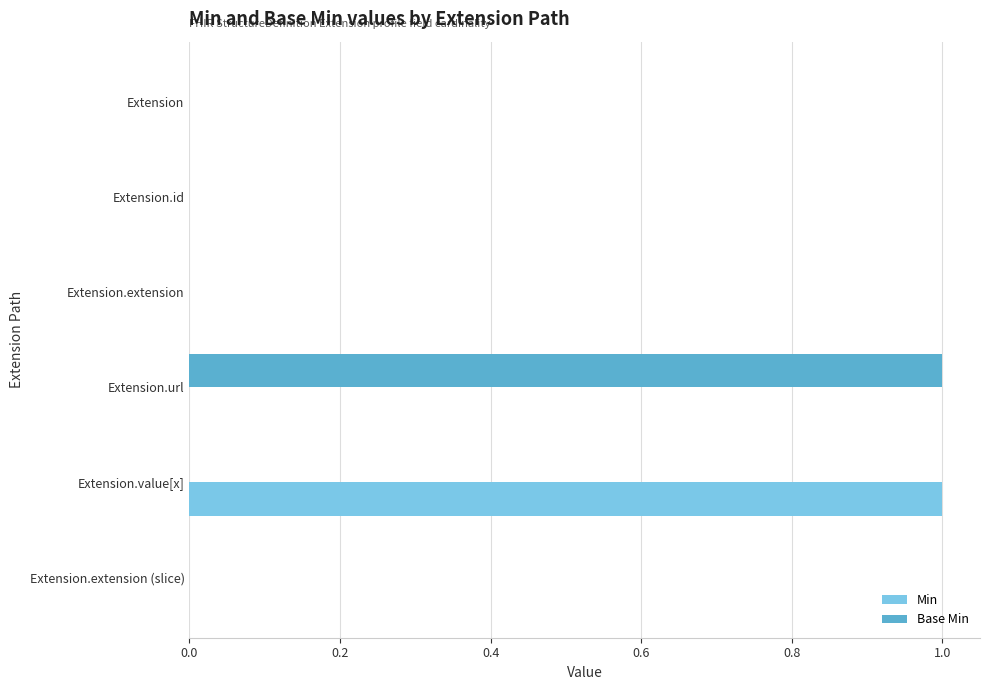

The Base Min series shows 0 at Extension.id. True or false?

True